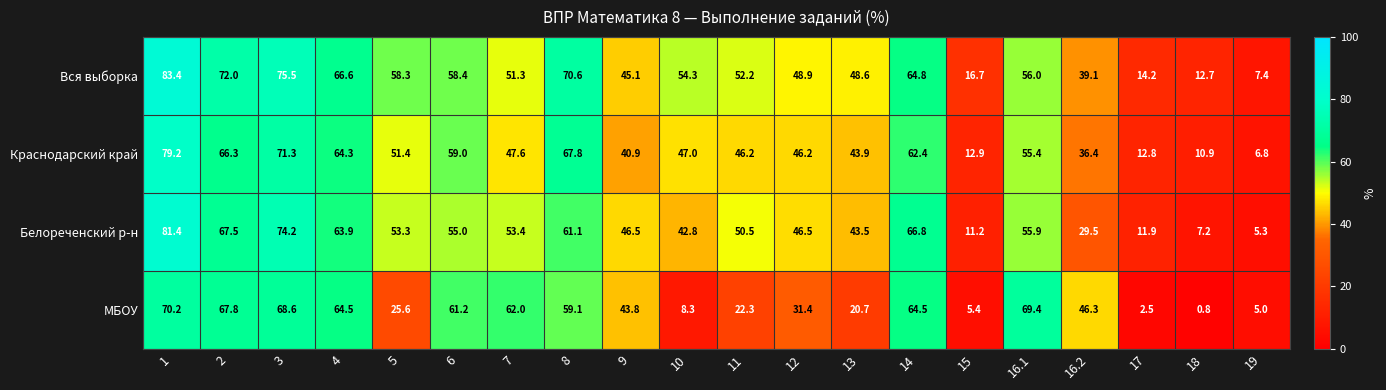

What is the difference between the maximum and minimum values in the Белореченский р-н series?

76.1